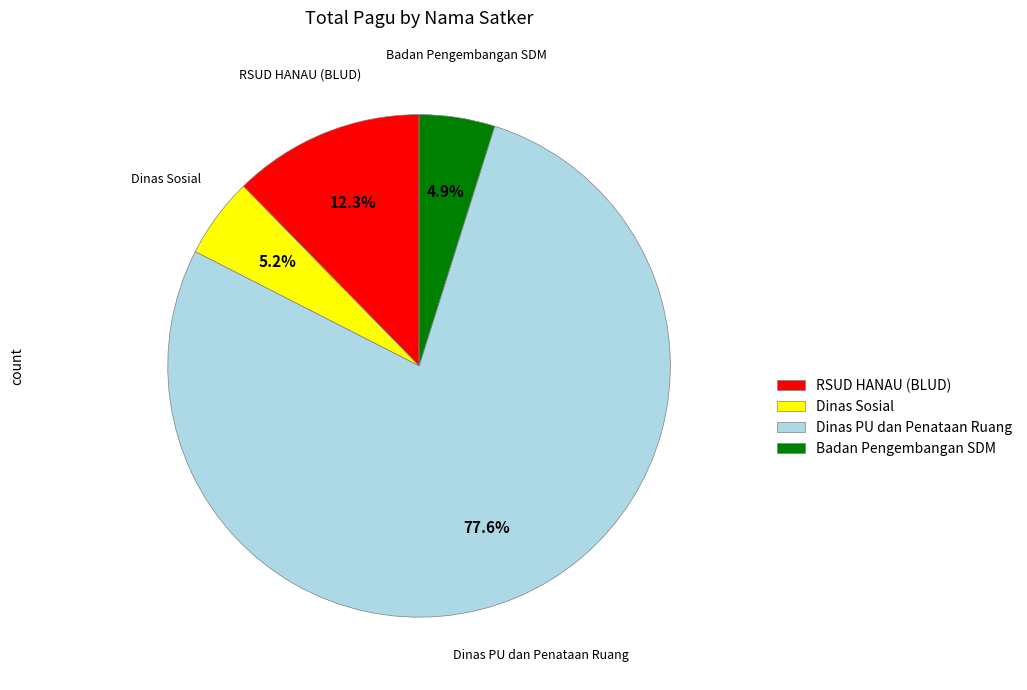

Combined, what portion of the pie is Dinas Sosial and Dinas PU dan Penataan Ruang?

82.8%